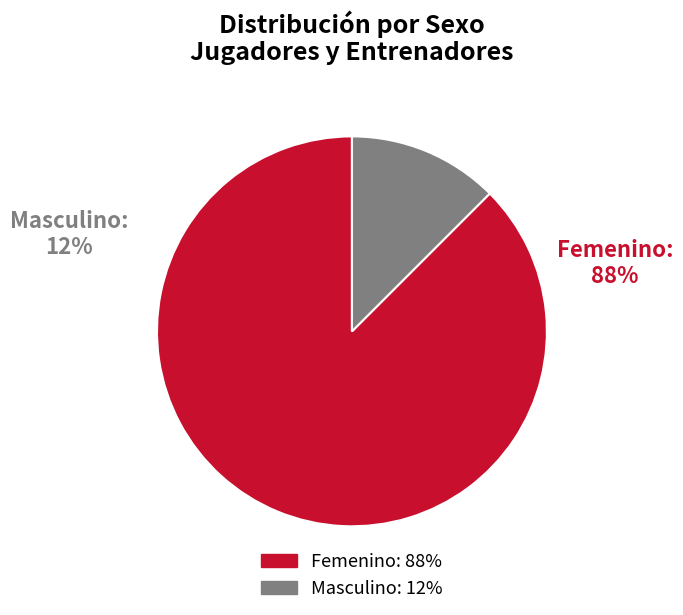

Between Femenino and Masculino, which is larger?

Femenino